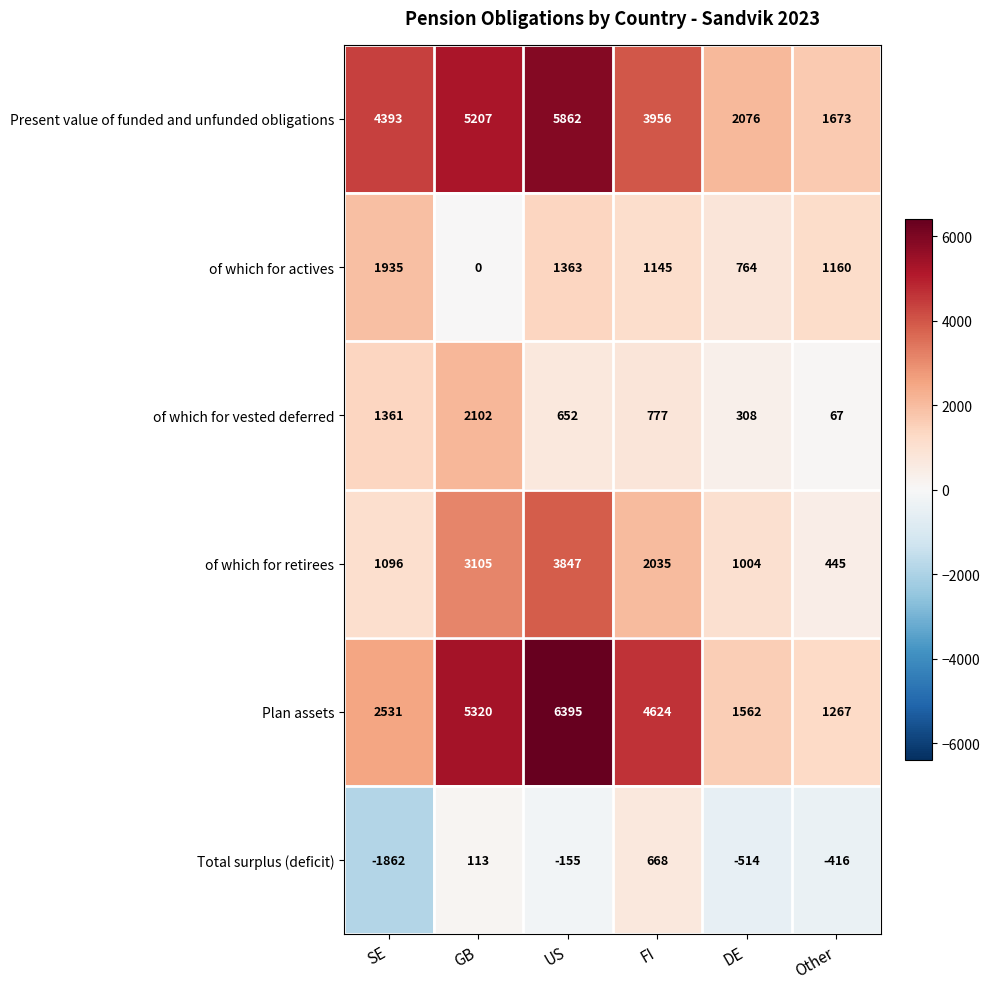

Which series has the widest spread of values?

Plan assets